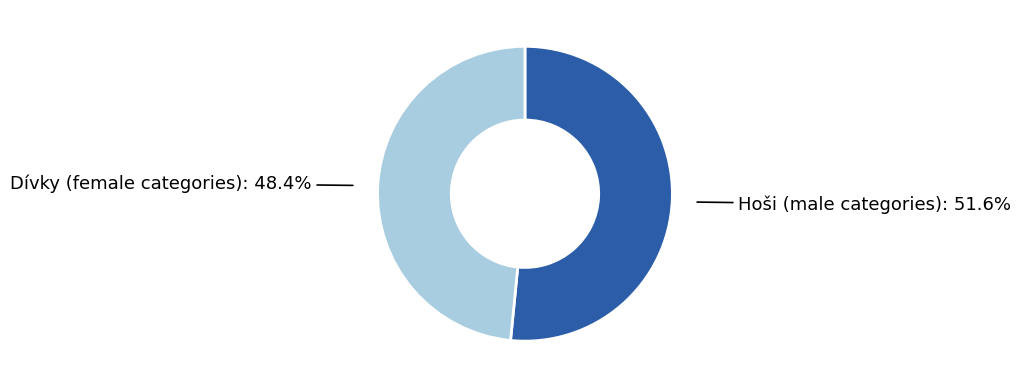

Does any single category account for the majority?

Yes